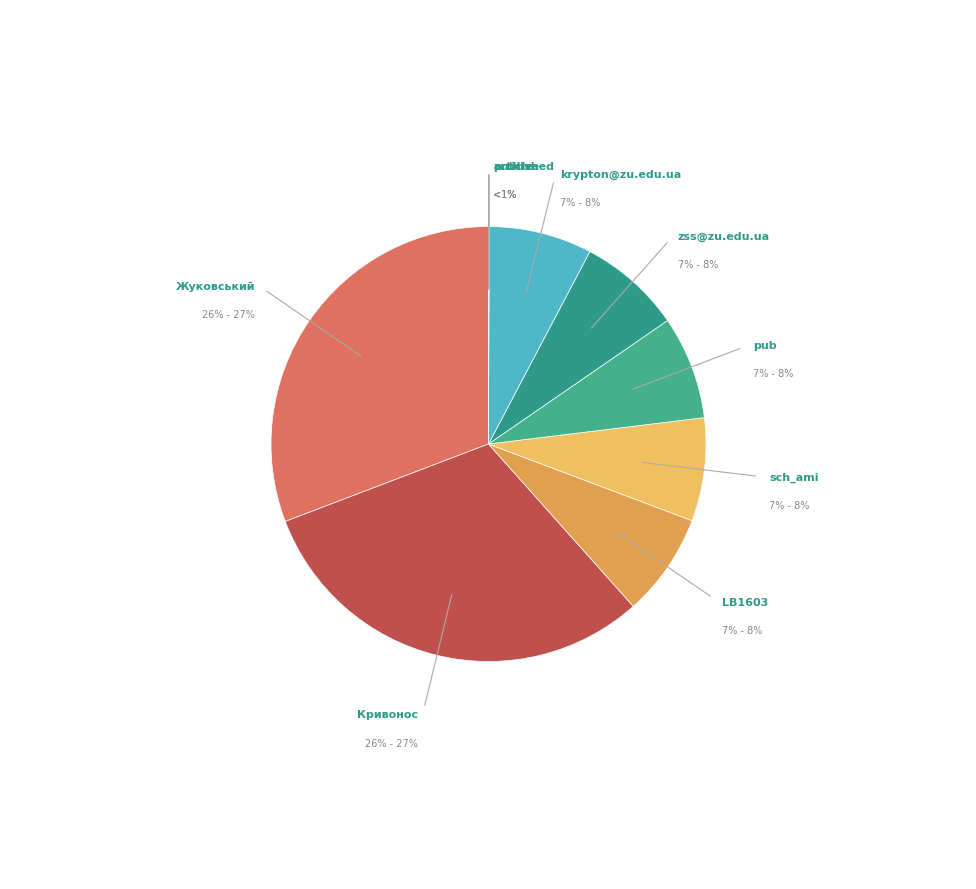

What is the ratio of the value at pub to the value at archive?

538.4